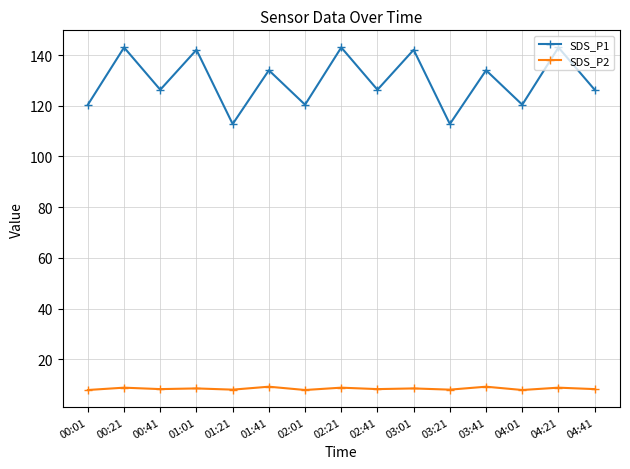

Between 02:41 and 04:01, which series saw the biggest shift?

SDS_P1